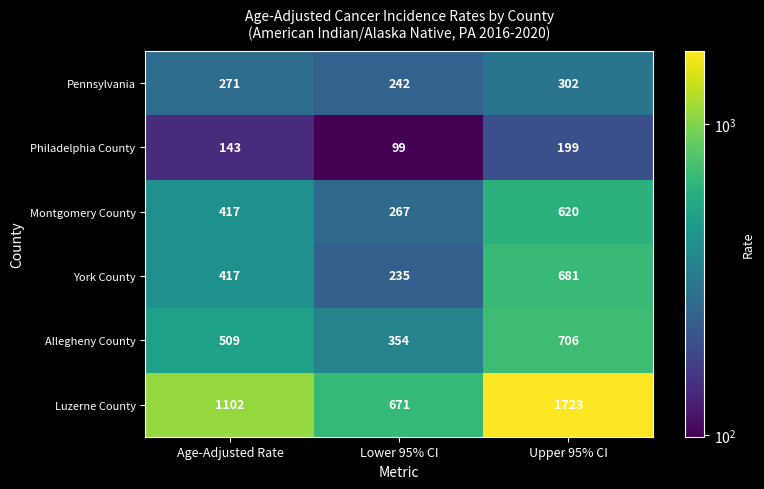

What is the smallest value displayed?

99